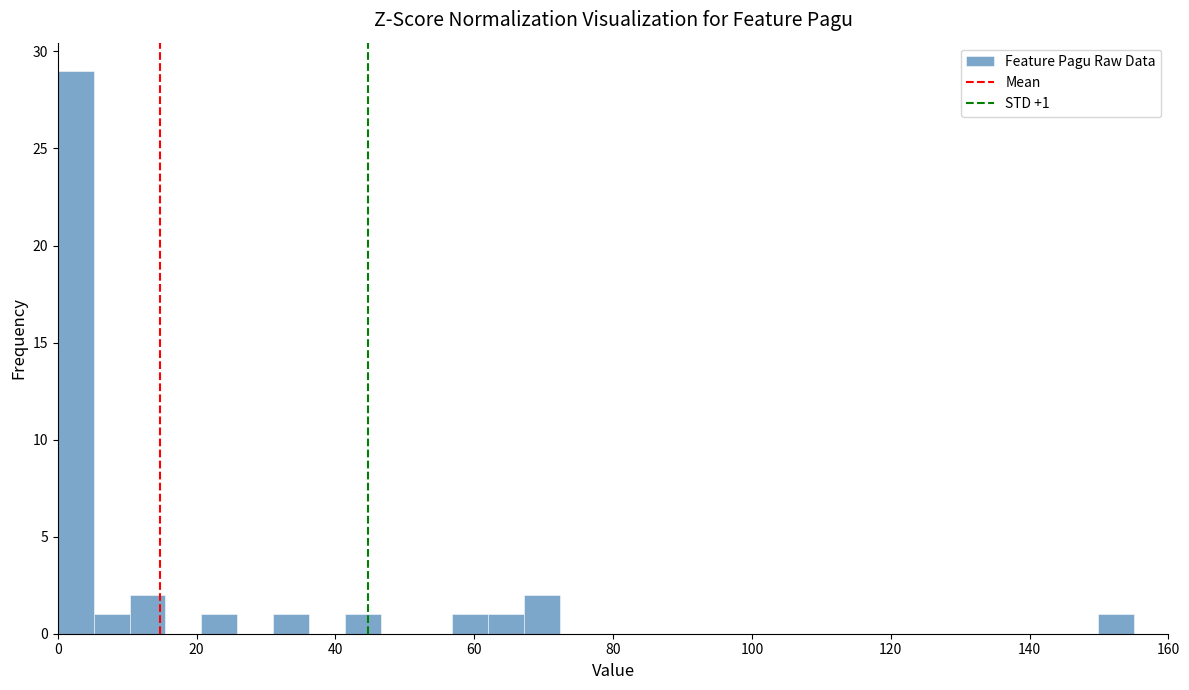

Around what value on the x-axis is the tallest bar? Give the approximate position of its centre, as read against the axis.

2